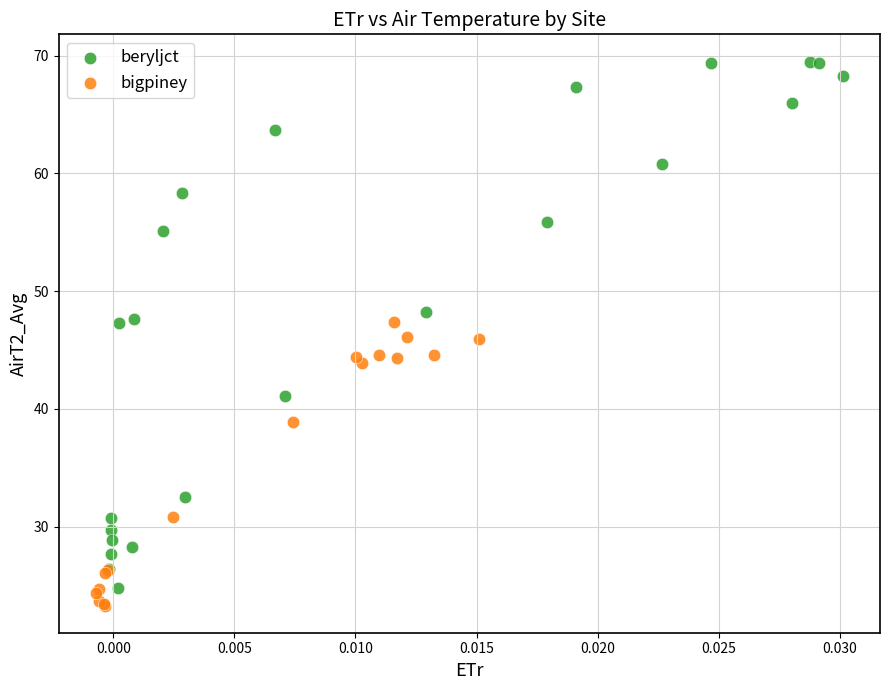

Which series has the largest Y range (max minus min)?

beryljct